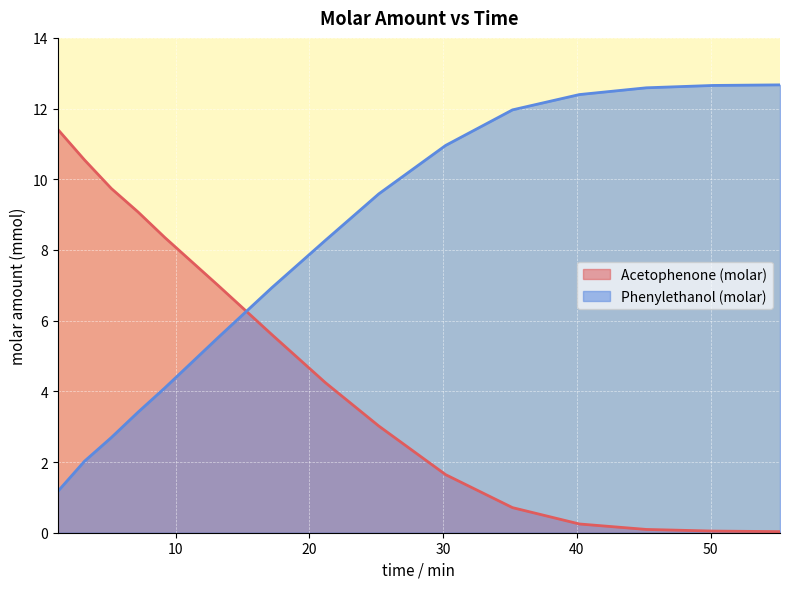

Is it true that Acetophenone (molar) equals 0.1 at 45.19217?

False